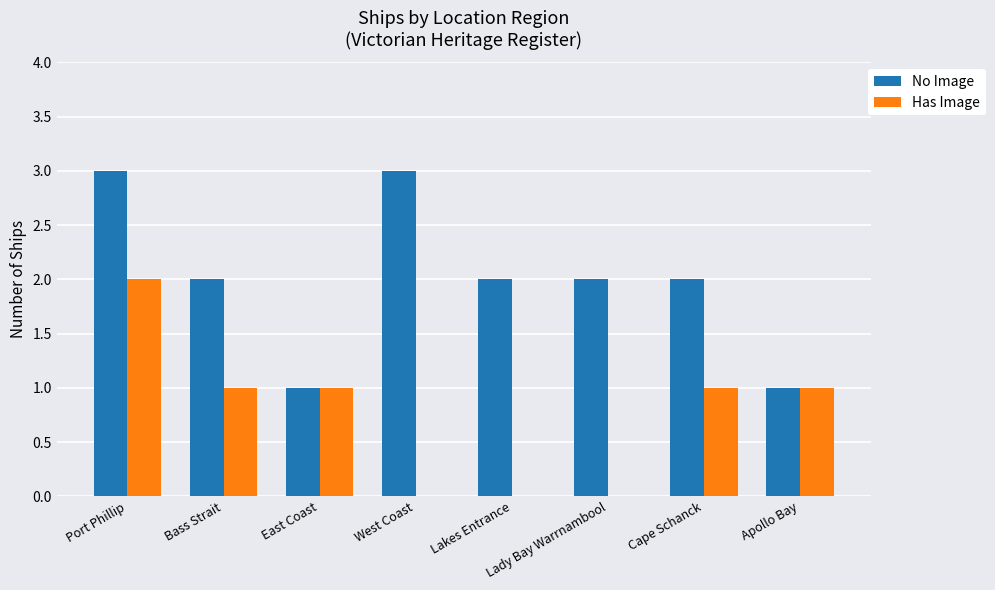

Are the bars grouped side by side (vs. stacked)?

Yes